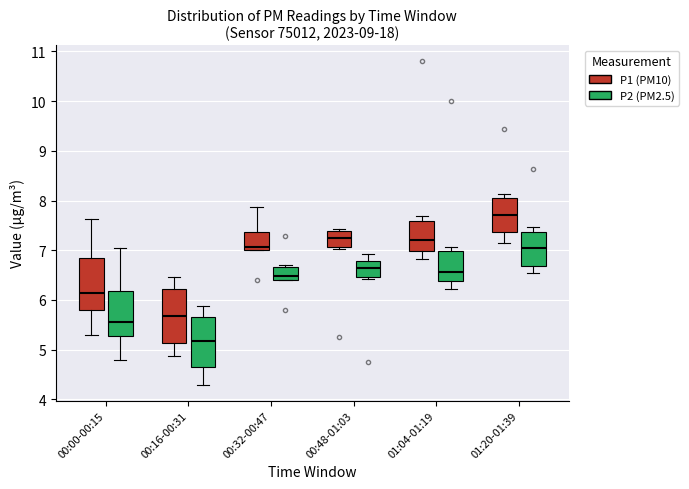

Reading left to right, read every box against the y-axis: the position of its median line, the range the box covers, and the ends of its whiskers. The values are not printed on the chart, so give them approximately, as read against the axis.

00:00-00:15 (P1 (PM10)): median 6.1, box 5.8 to 6.9, whiskers 5.3 to 7.6
00:00-00:15 (P2 (PM2.5)): median 5.6, box 5.3 to 6.2, whiskers 4.8 to 7.1
00:16-00:31 (P1 (PM10)): median 5.7, box 5.1 to 6.2, whiskers 4.9 to 6.5
00:16-00:31 (P2 (PM2.5)): median 5.2, box 4.6 to 5.7, whiskers 4.3 to 5.9
00:32-00:47 (P1 (PM10)): median 7.1, box 7.0 to 7.4, whiskers 7.0 to 7.9
00:32-00:47 (P2 (PM2.5)): median 6.5, box 6.4 to 6.7, whiskers 6.4 to 6.7 (just above the box's upper edge)
00:48-01:03 (P1 (PM10)): median 7.2, box 7.1 to 7.4, whiskers 7.0 to 7.4 (just above the box's upper edge)
00:48-01:03 (P2 (PM2.5)): median 6.6, box 6.5 to 6.8, whiskers 6.4 to 6.9
01:04-01:19 (P1 (PM10)): median 7.2, box 7.0 to 7.6, whiskers 6.8 to 7.7
01:04-01:19 (P2 (PM2.5)): median 6.6, box 6.4 to 7.0, whiskers 6.2 to 7.1
01:20-01:39 (P1 (PM10)): median 7.7, box 7.4 to 8.0, whiskers 7.2 to 8.1
01:20-01:39 (P2 (PM2.5)): median 7.1, box 6.7 to 7.4, whiskers 6.6 to 7.5